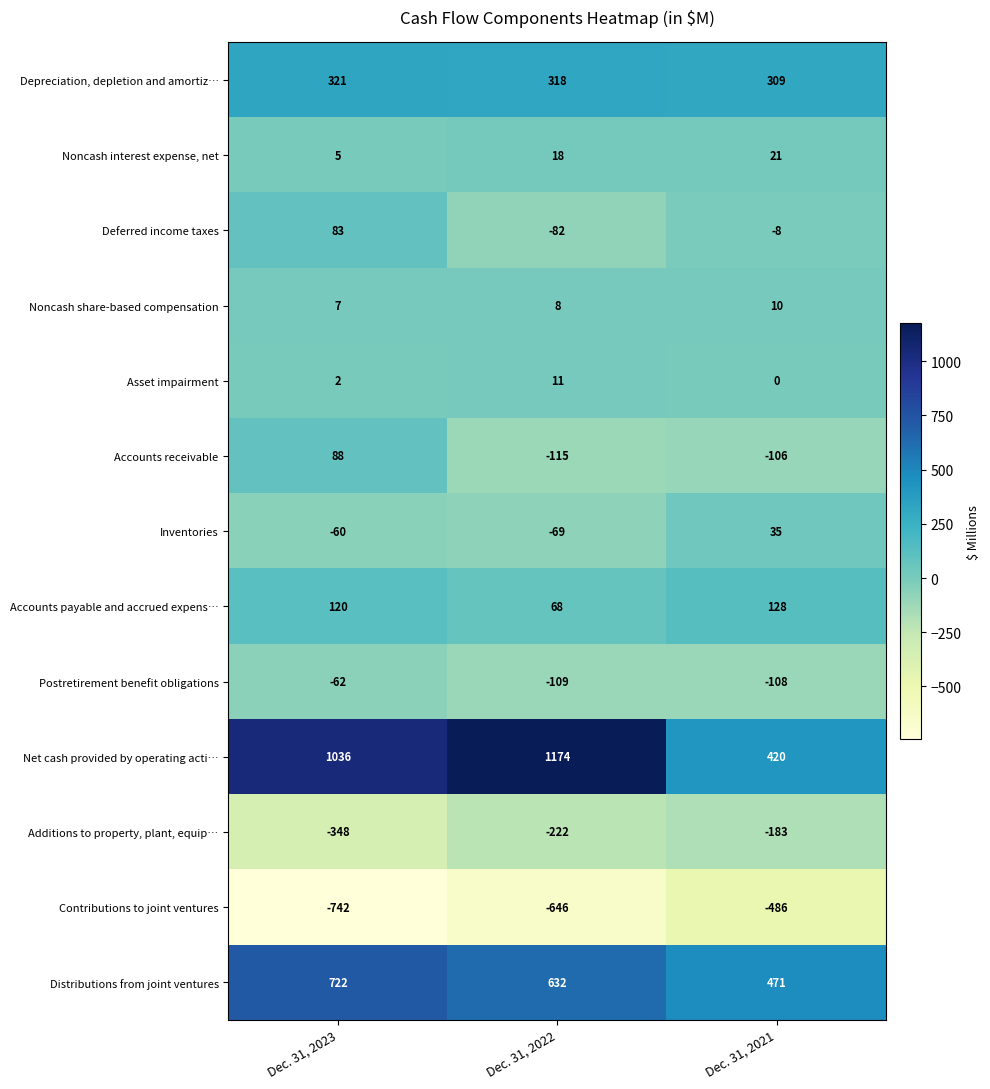

What is the total value across all series at Dec. 31, 2022?

986